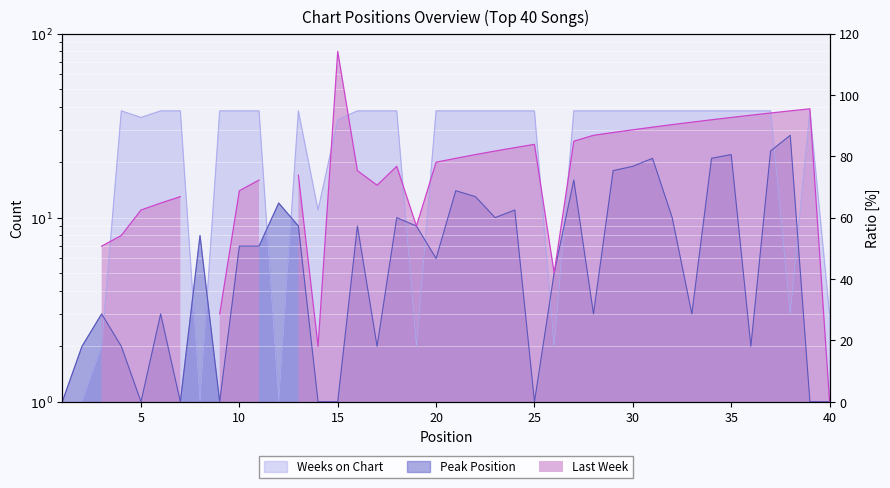

What is the value of the Weeks on Chart point at the 15th from the left?

34